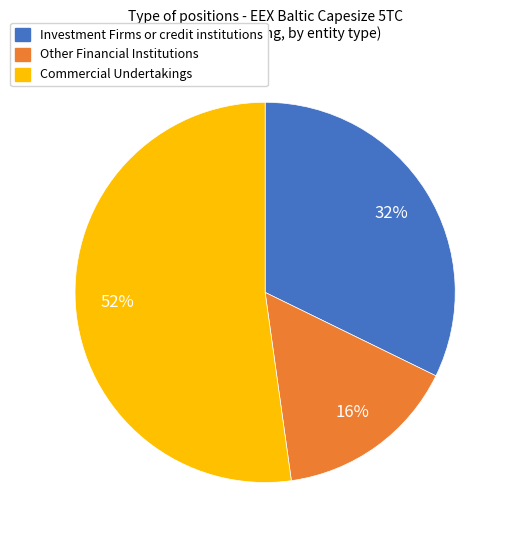

The Commercial Undertakings slice represents 52% of the pie. True or false?

True